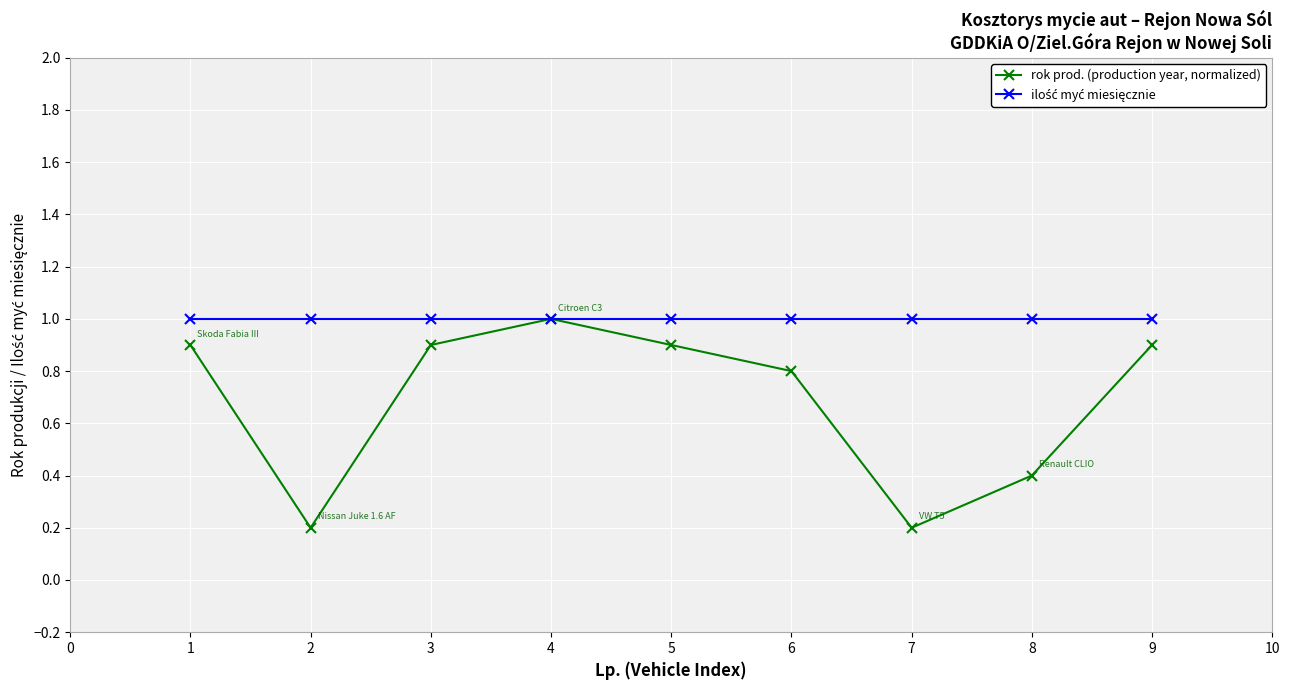

Is it true that rok prod. (production year, normalized) equals 1.4 at 5?

False